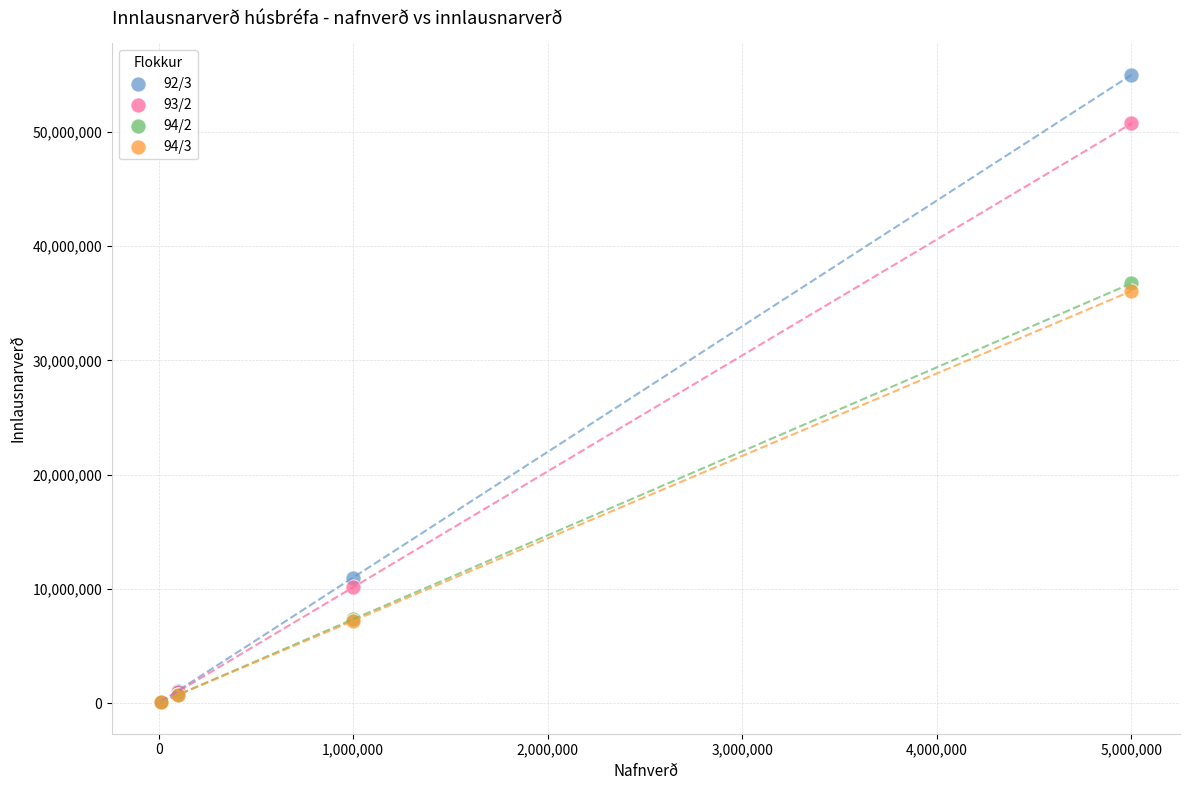

What are all the series names shown in the legend?

92/3, 93/2, 94/2, 94/3